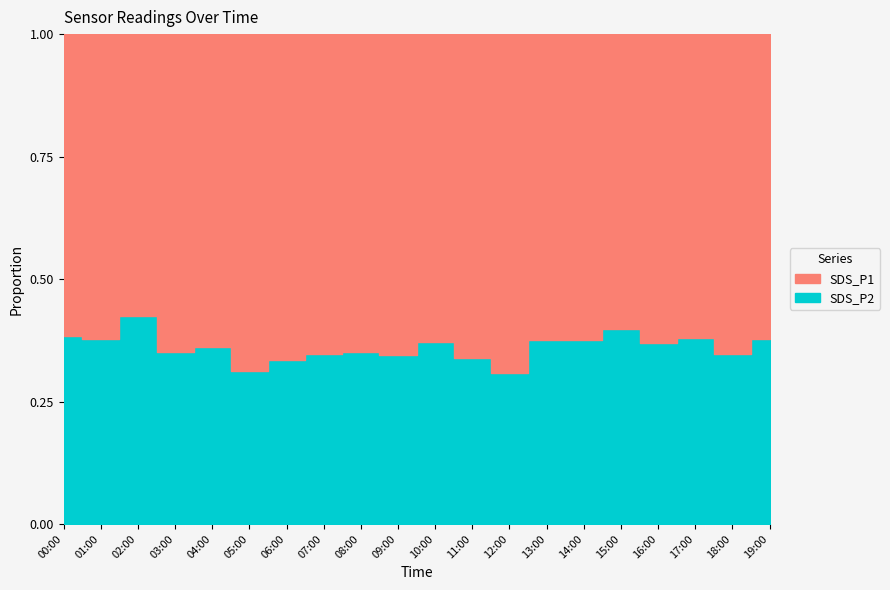

True or false: SDS_P1 has more than 1 points higher than both neighbors.

True